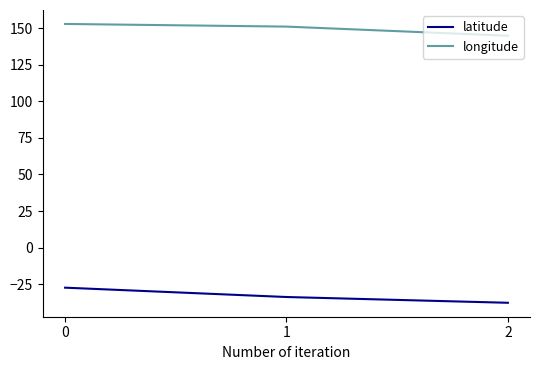

What is the difference between the longitude values at 0 and 1?

1.8